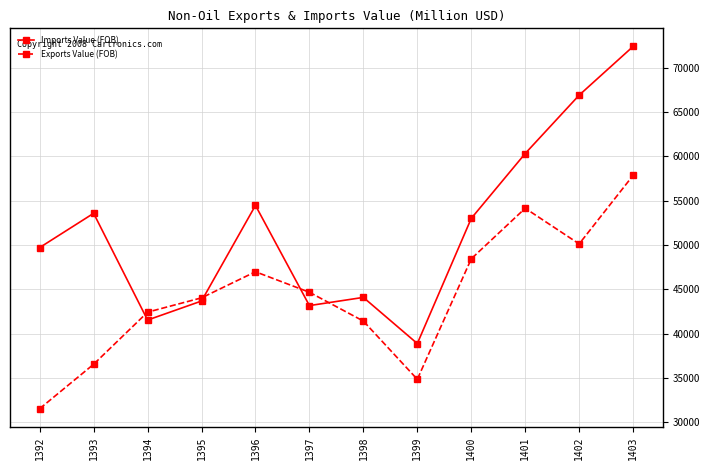

What are all the series names shown in the legend?

Imports Value (FOB), Exports Value (FOB)